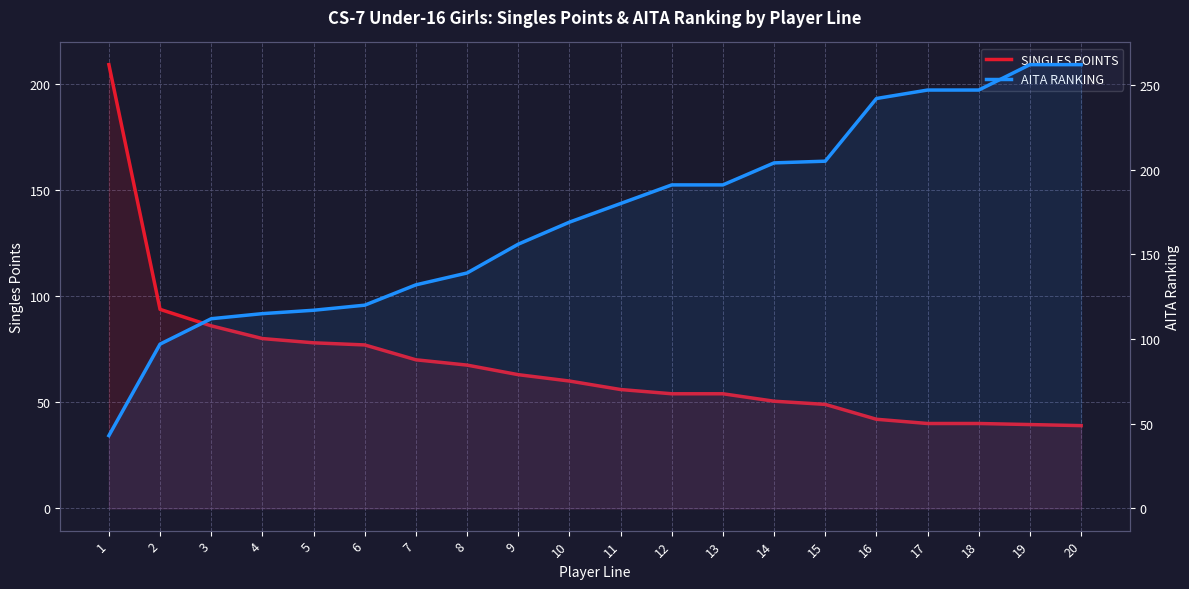

List the series in order of their overall mean, lowest first.

SINGLES POINTS, AITA RANKING